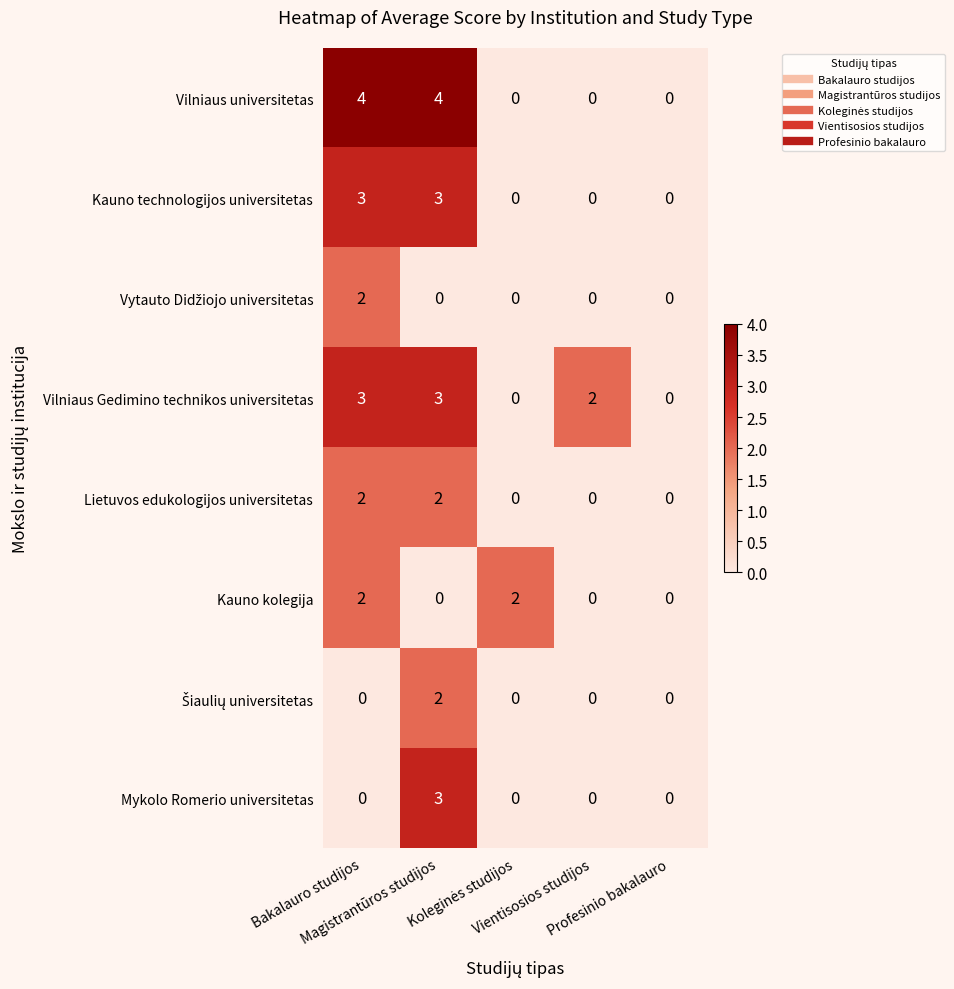

What is the greatest value displayed?

4